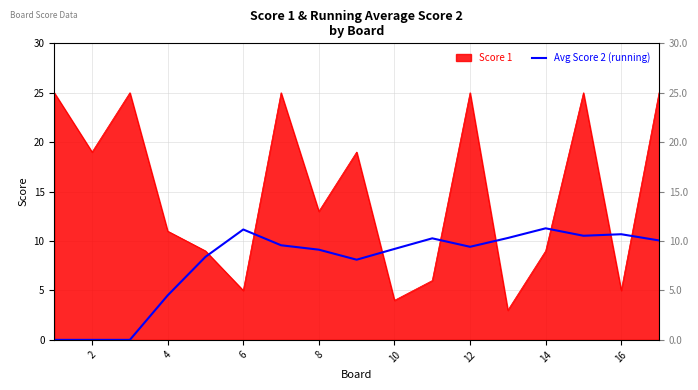

How many lines are shown in the chart?

1